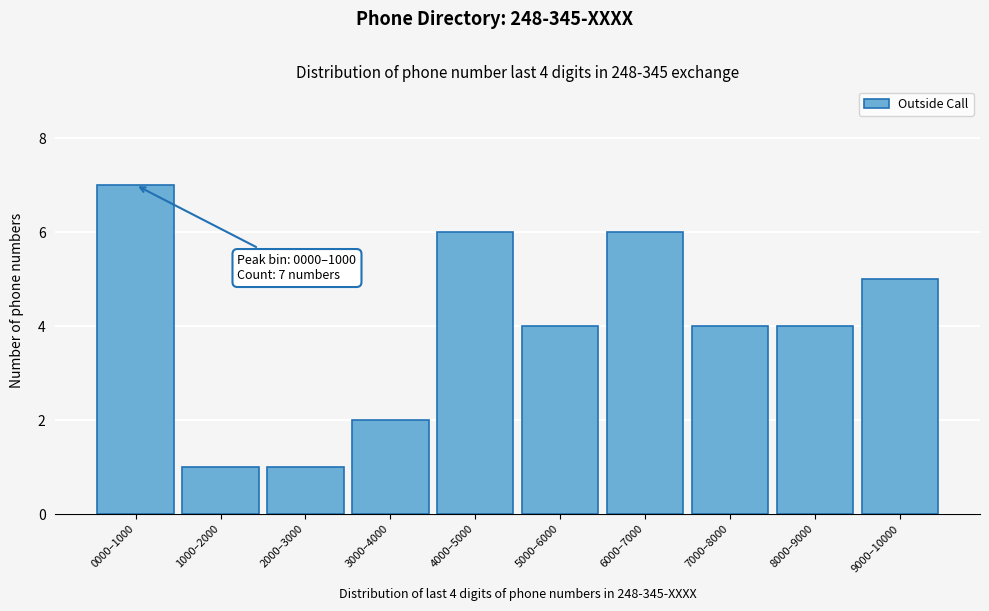

Reading left to right, what are all the values shown in this chart?

7	1	1	2	6	4	6	4	4	5